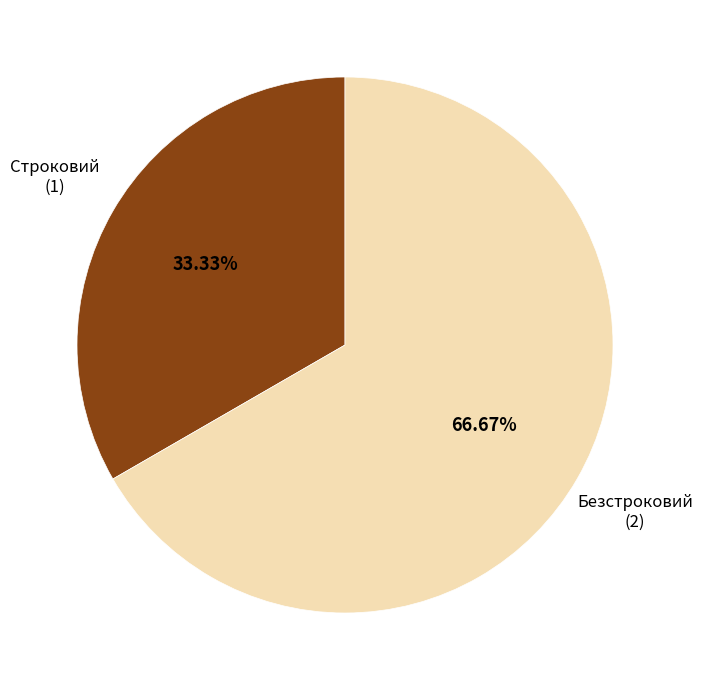

Approximately how many times larger is the value at Строковий compared to Безстроковий?

0.5